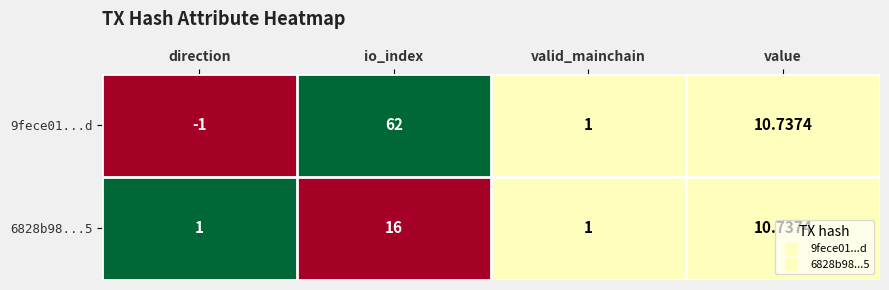

At how many categories does at least one series exceed 0?

4